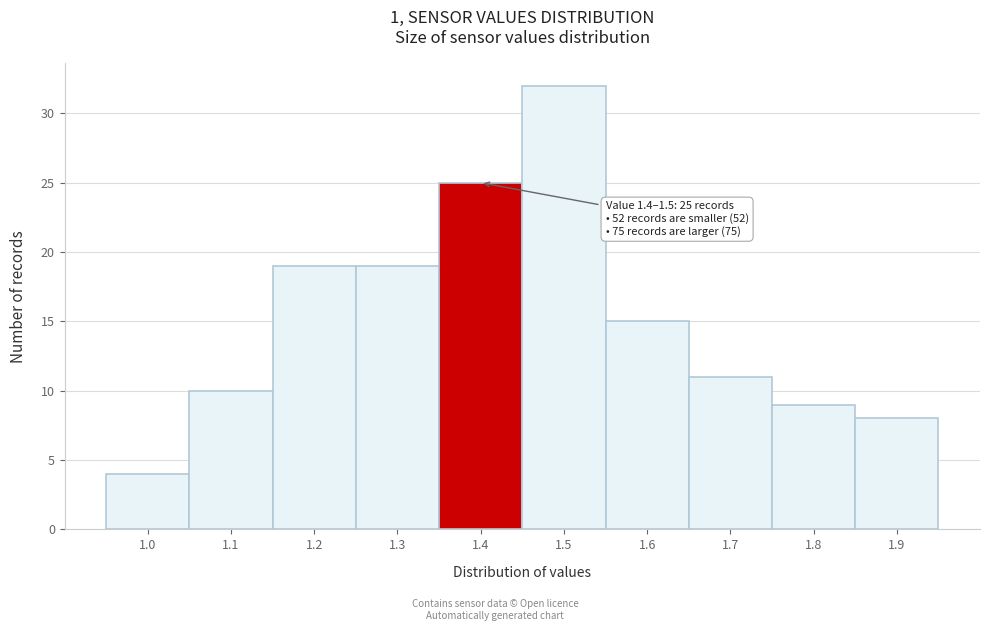

Reading left to right, what are all the values shown in this chart?

1.0=4	1.1=10	1.2=19	1.3=19	1.4=25	1.5=32	1.6=15	1.7=11	1.8=9	1.9=8